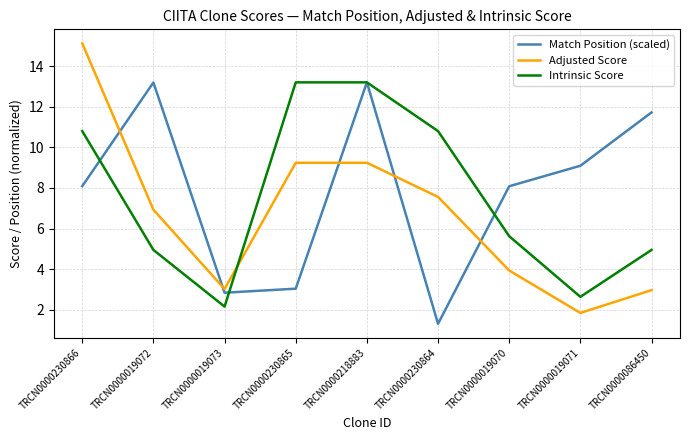

What position from the right is TRCN0000019071?

2